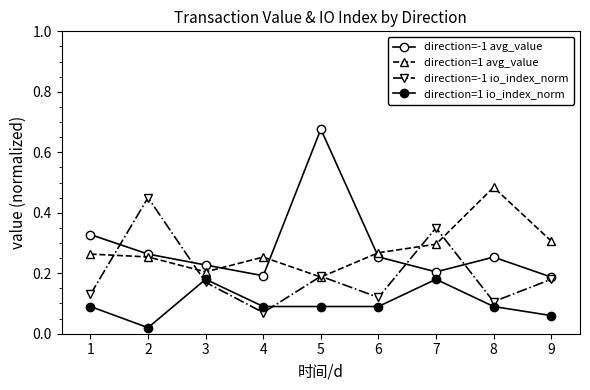

How many series are shown in this chart?

4